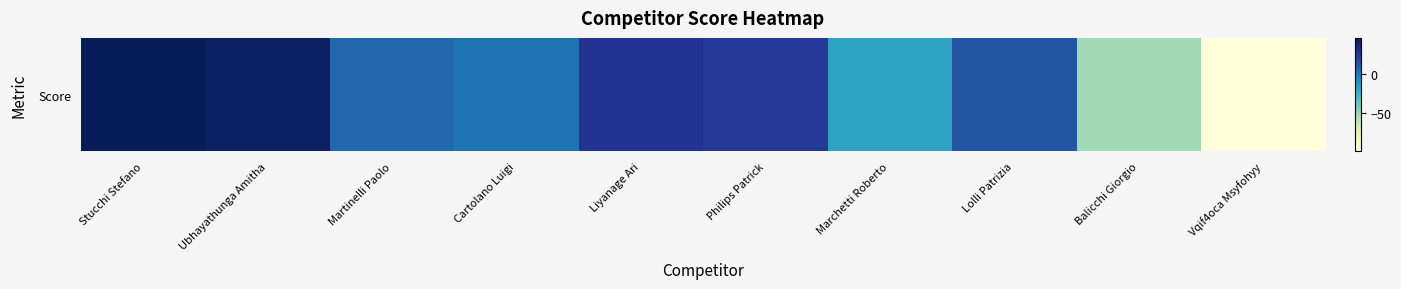

Reading right to left, list all the values displayed in this chart.

-99	-53	14	-17	26	29	2	7	44	47